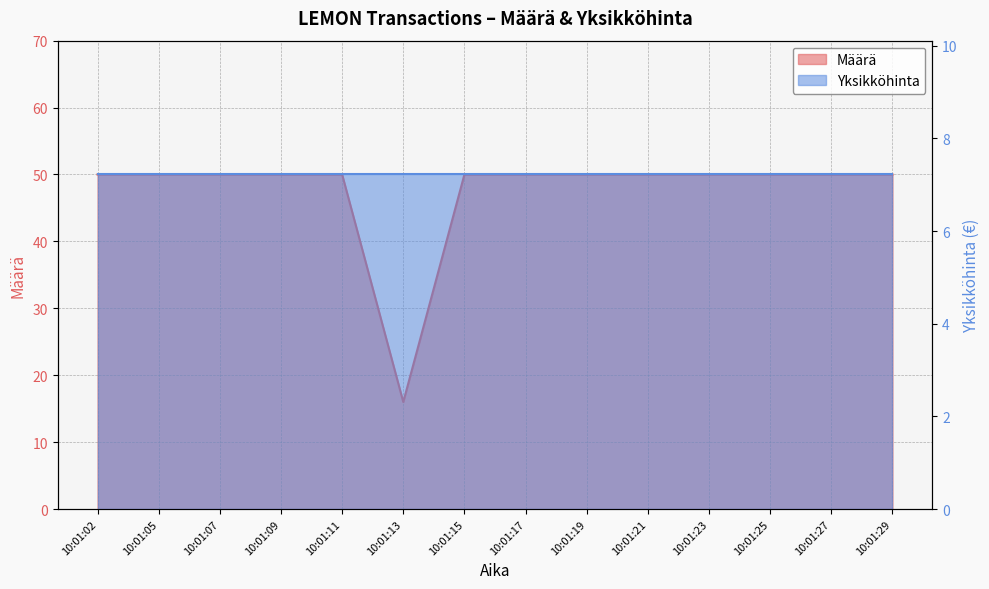

What is the minimum value shown in the chart?

16